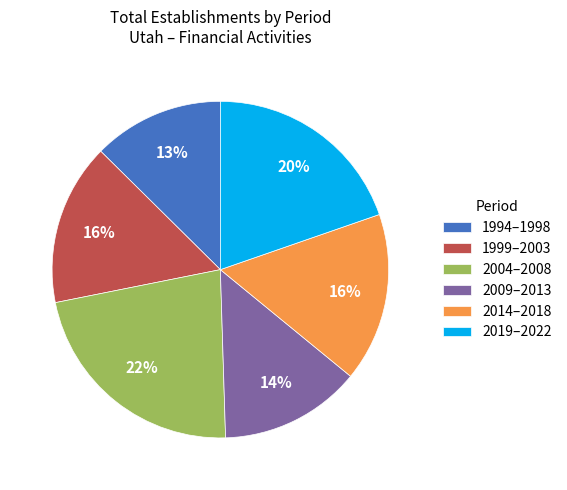

How many segments does this pie chart have?

6